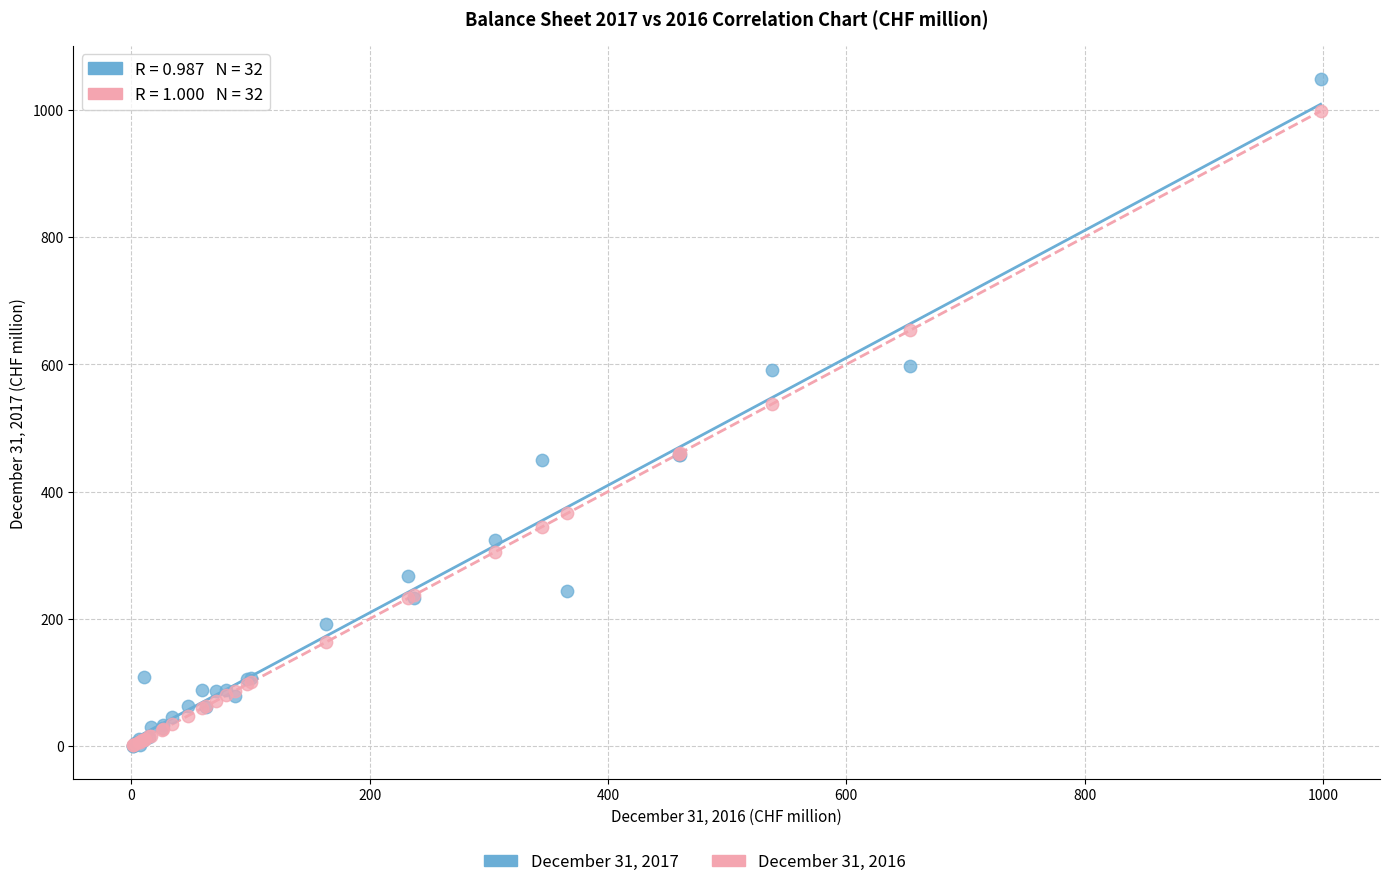

Across all series, what Y value is closest to 524?

537.4